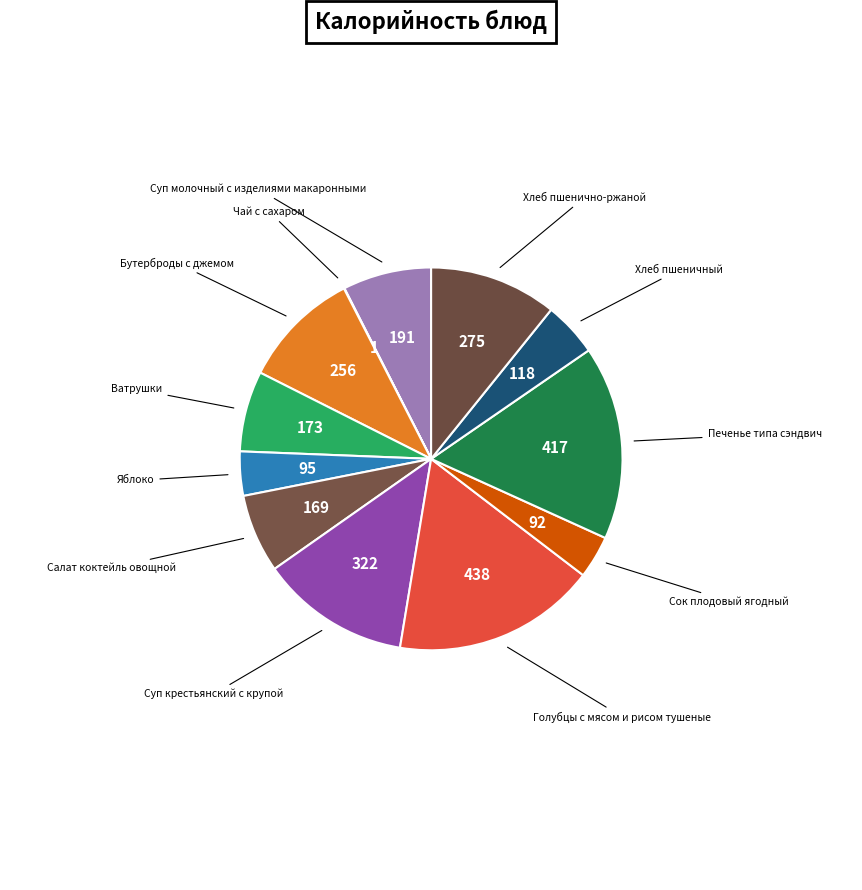

True or false: Хлеб пшеничный accounts for 19% of the total.

False